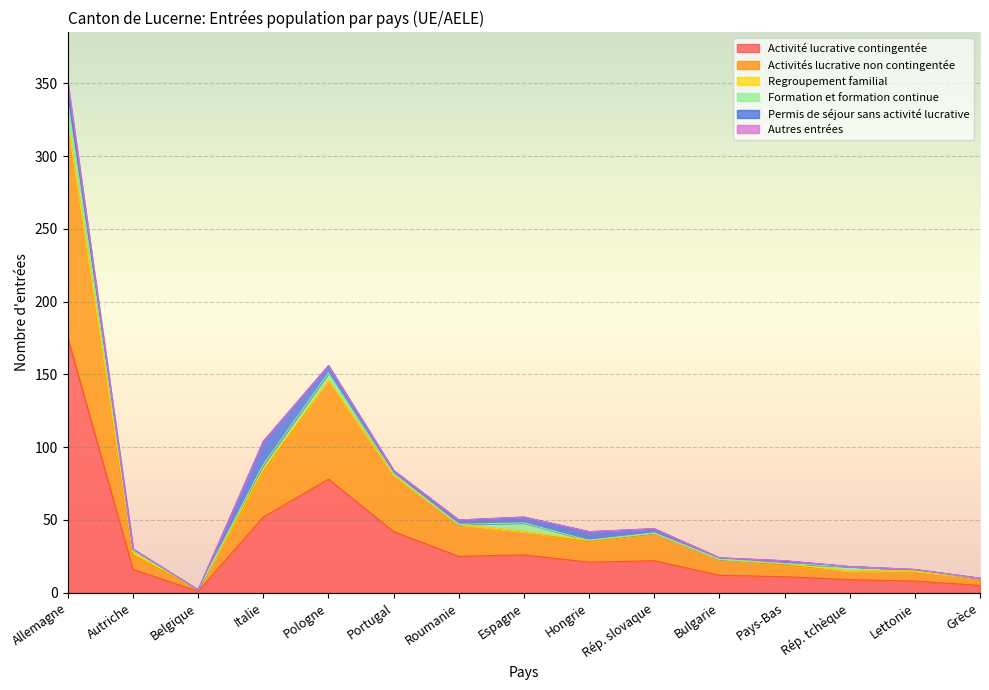

What position from the left is Portugal?

6